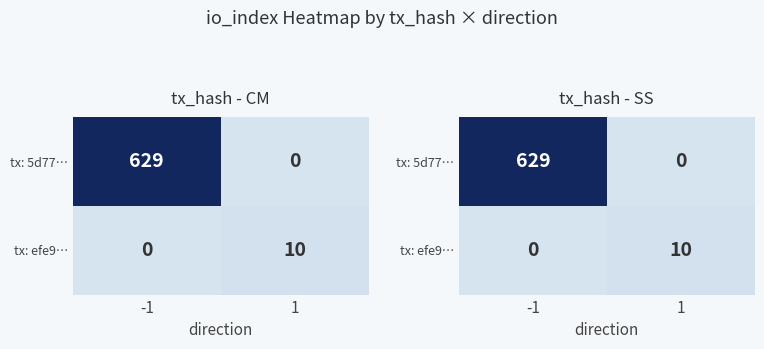

Count the tx: efe9… values in the range 0 to 10.

2